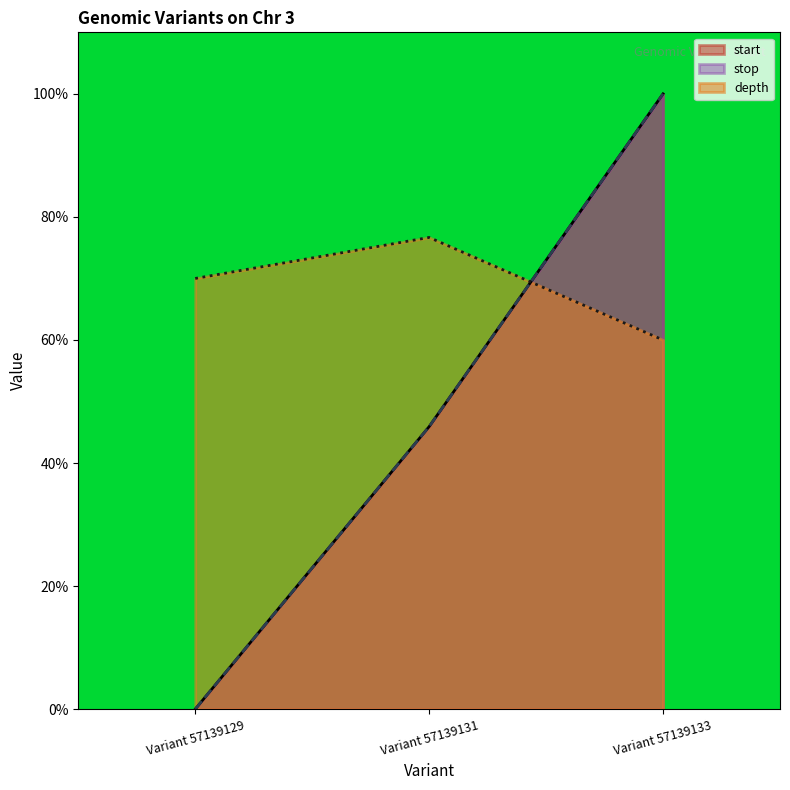

What is the spread (max minus min) of values at Variant 57139133?

40.0